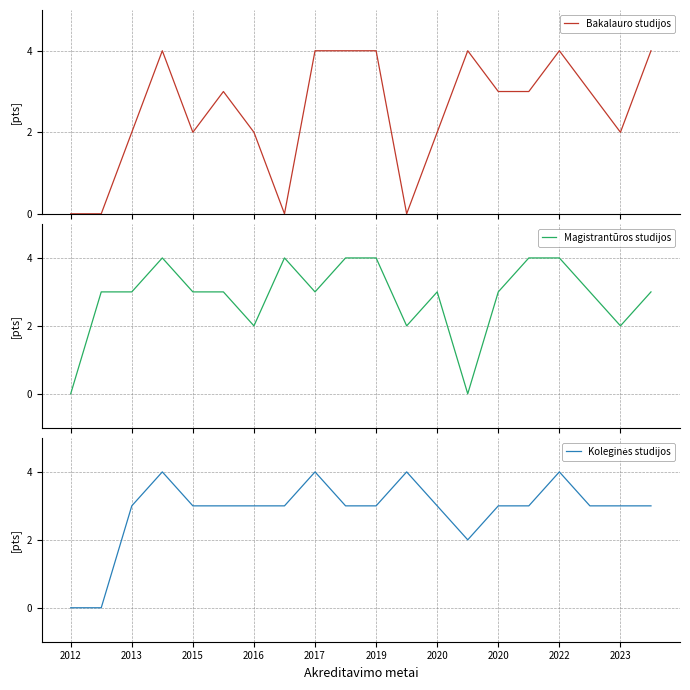

Rank the series by their maximum value, from lowest to highest.

Bakalauro studijos, Magistrantūros studijos, Koleginės studijos